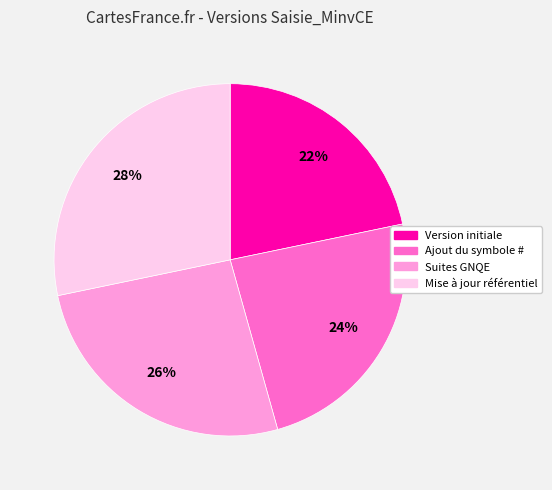

What percentage is the Ajout du symbole # slice, to the nearest percent?

24%